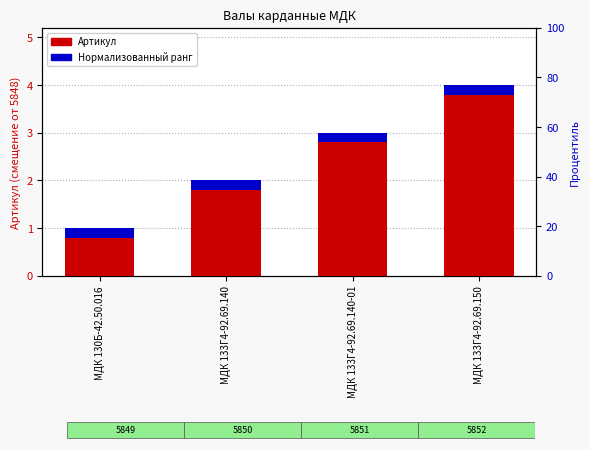

At which label is Артикул closest to 2?

МДК 133Г4-92.69.140